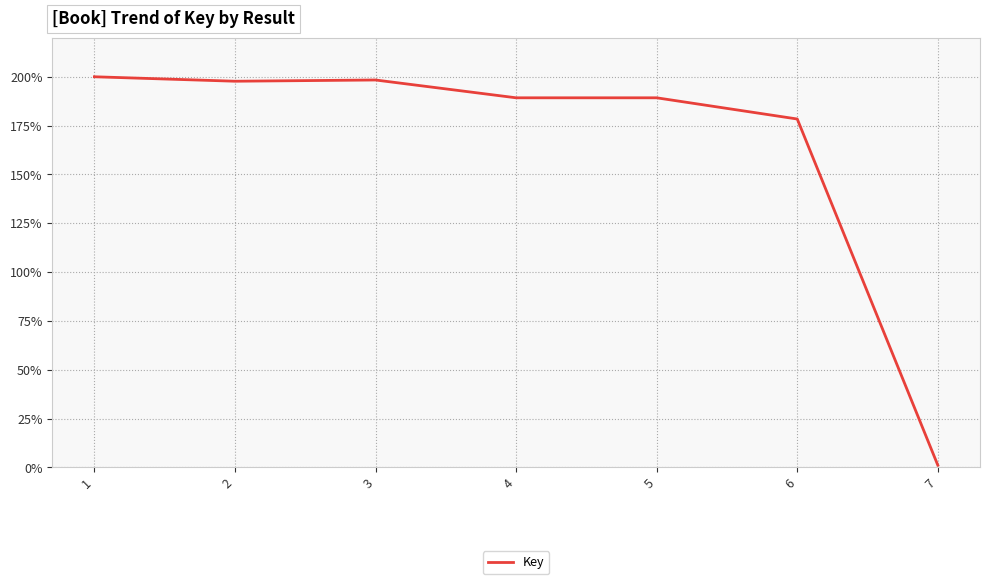

Where is the data nearest to the value 100?

6